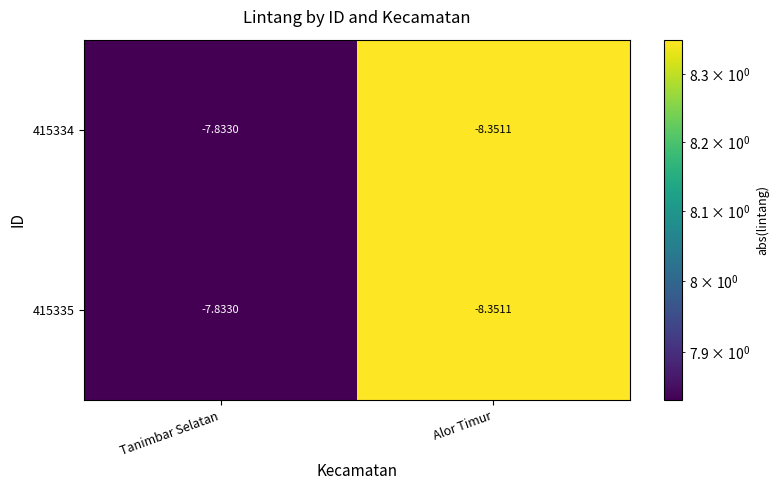

Which category has the lowest value in the 415334 series?

Alor Timur